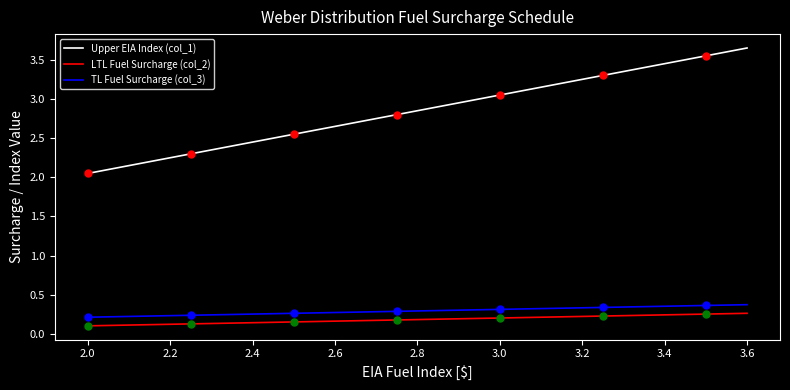

Reading left to right, what are all the values shown in this chart?

Upper EIA Index (col_1): 2.0	2.1	2.1	2.2	2.2	2.3	2.3	2.4	2.4	2.5	2.5	2.6	2.6	2.7	2.7	2.8	2.8	2.9	2.9	3.0	3.0	3.1	3.1	3.2	3.2	3.3	3.3	3.4	3.4	3.5	3.5	3.6	3.6
LTL Fuel Surcharge (col_2): 0.1	0.1	0.1	0.1	0.1	0.1	0.1	0.1	0.1	0.1	0.2	0.2	0.2	0.2	0.2	0.2	0.2	0.2	0.2	0.2	0.2	0.2	0.2	0.2	0.2	0.2	0.2	0.2	0.2	0.2	0.3	0.3	0.3
TL Fuel Surcharge (col_3): 0.2	0.2	0.2	0.2	0.2	0.2	0.2	0.2	0.3	0.3	0.3	0.3	0.3	0.3	0.3	0.3	0.3	0.3	0.3	0.3	0.3	0.3	0.3	0.3	0.3	0.3	0.3	0.3	0.4	0.4	0.4	0.4	0.4